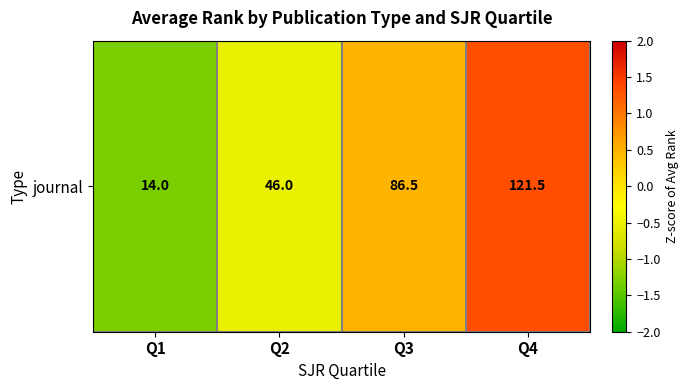

True or false: the data shows -0.1 at Q2.

False